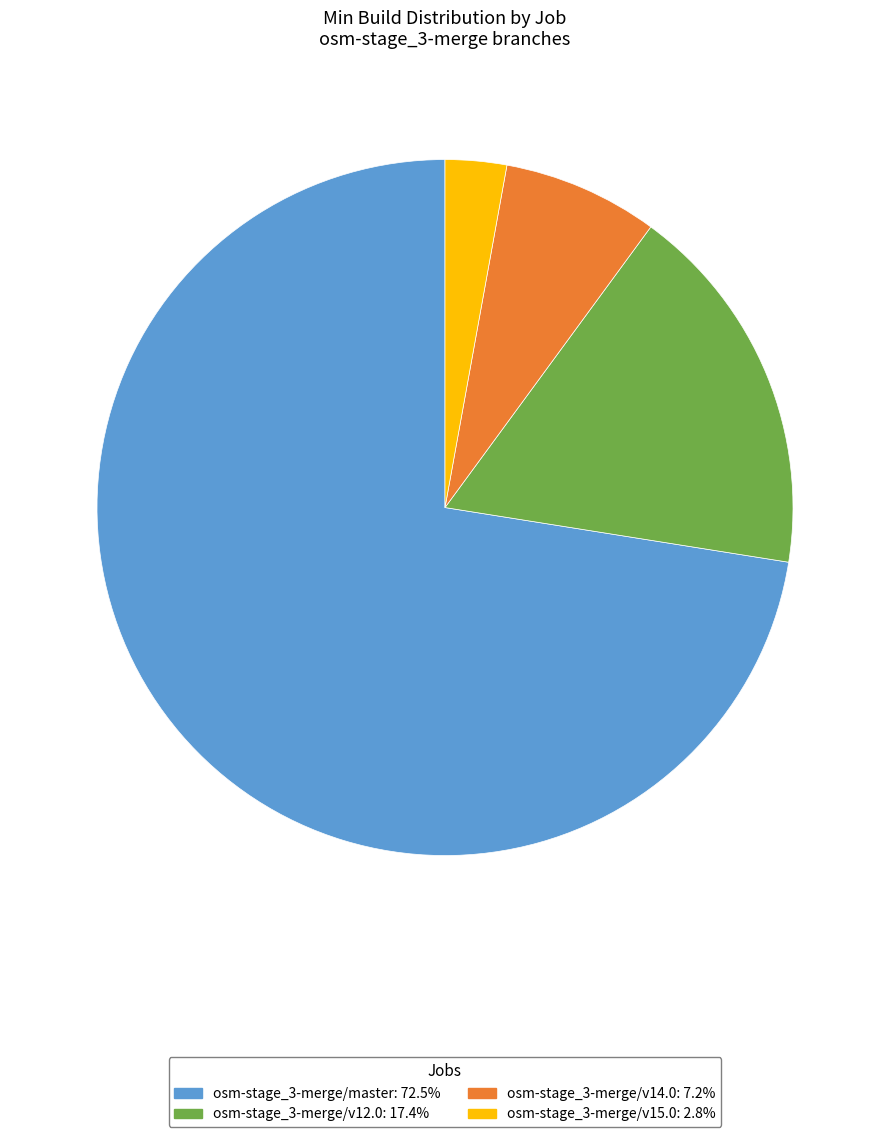

Do osm-stage_3-merge/v12.0 and osm-stage_3-merge/v15.0 together represent more than half of the pie?

No